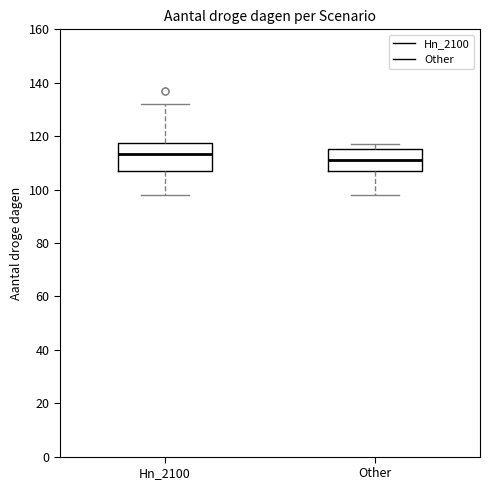

Comparing the boxes themselves (not the whiskers), which one is the tallest?

Hn_2100